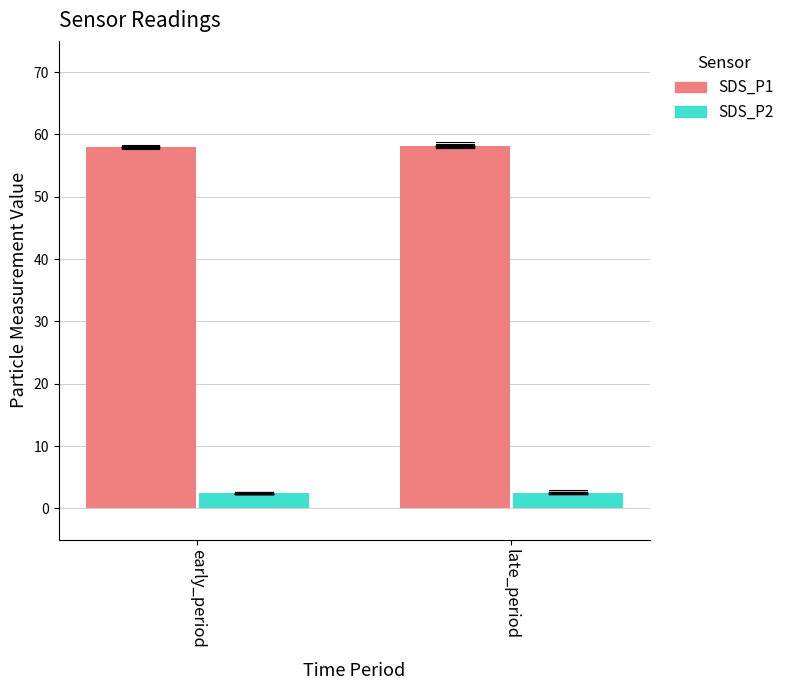

Rank the series at late_period from lowest to highest value.

SDS_P2, SDS_P1